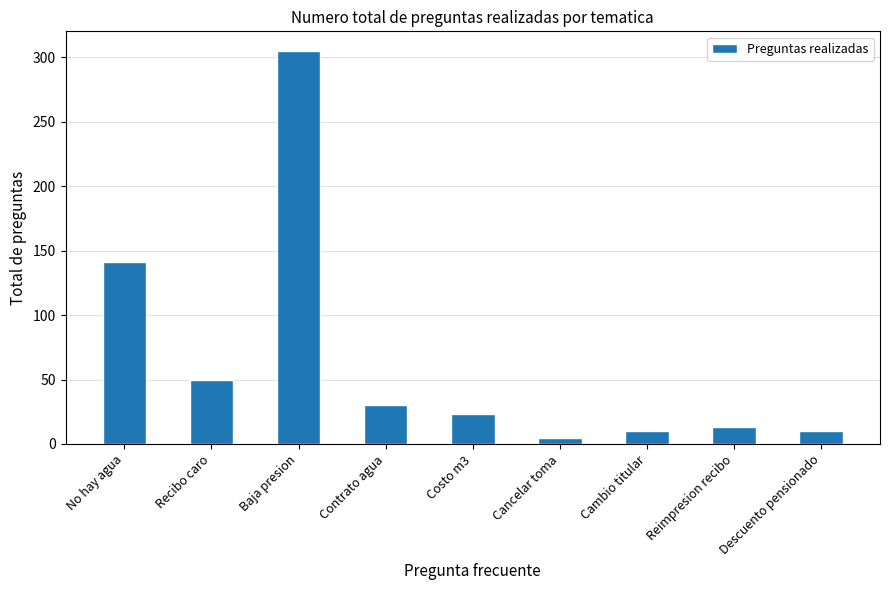

Which label corresponds to the largest value in the chart?

Baja presion